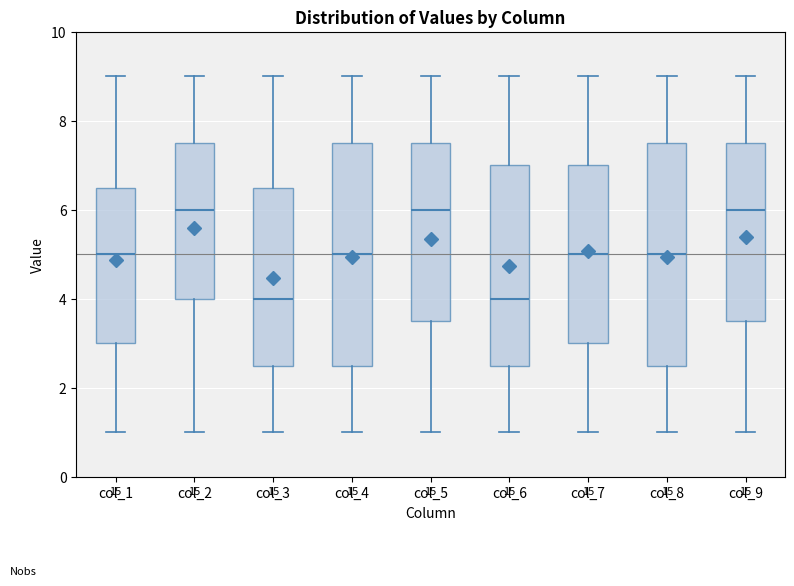

Reading left to right, read every box against the y-axis: the position of its median line, the range the box covers, and the ends of its whiskers. The values are not printed on the chart, so give them approximately, as read against the axis.

col_1: median 5.0, box 3.0 to 6.6, whiskers 1.0 to 9.0
col_2: median 6.0, box 4.0 to 7.6, whiskers 1.0 to 9.0
col_3: median 4.0, box 2.6 to 6.6, whiskers 1.0 to 9.0
col_4: median 5.0, box 2.6 to 7.6, whiskers 1.0 to 9.0
col_5: median 6.0, box 3.6 to 7.6, whiskers 1.0 to 9.0
col_6: median 4.0, box 2.6 to 7.0, whiskers 1.0 to 9.0
col_7: median 5.0, box 3.0 to 7.0, whiskers 1.0 to 9.0
col_8: median 5.0, box 2.6 to 7.6, whiskers 1.0 to 9.0
col_9: median 6.0, box 3.6 to 7.6, whiskers 1.0 to 9.0